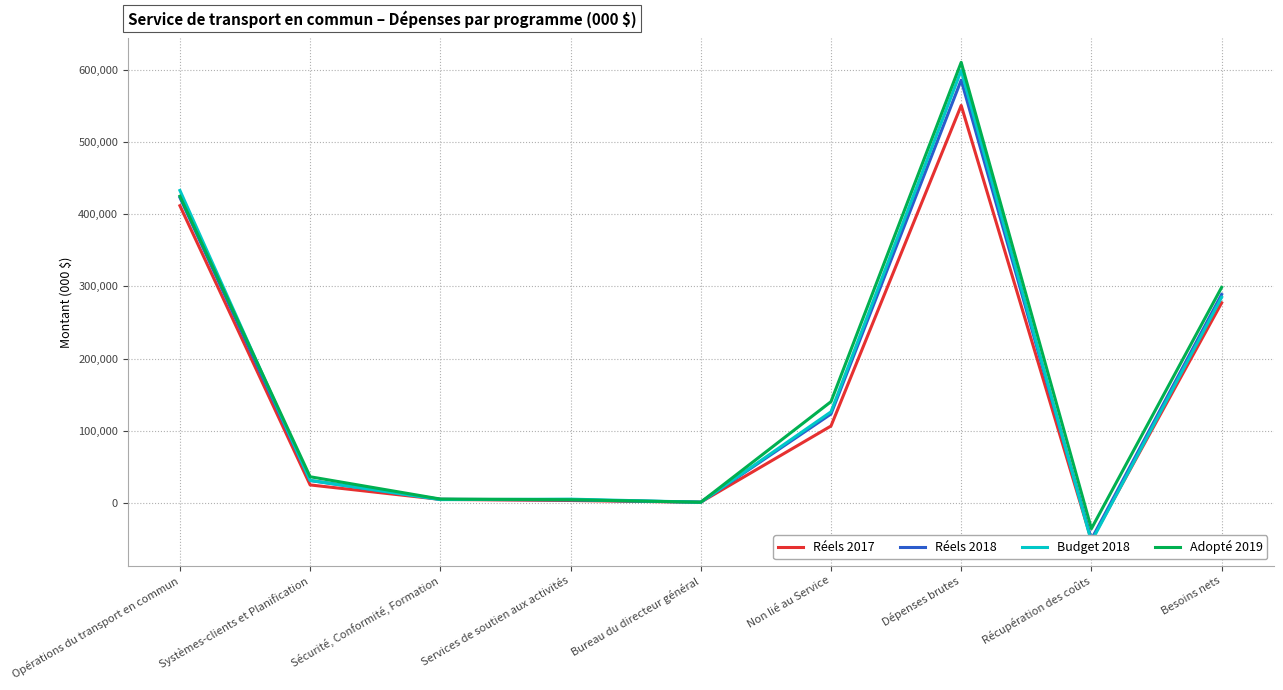

How many lines are shown in the chart?

4